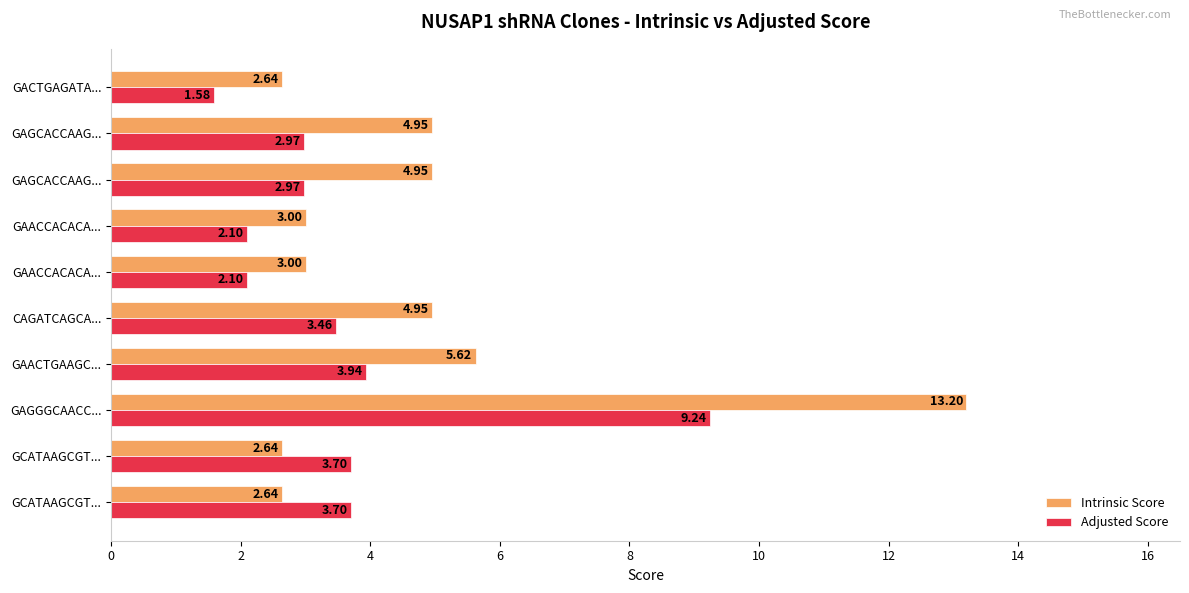

Reading left to right, list all the values displayed in this chart.

Intrinsic Score: 2.6	2.6	13.2	5.6	5.0	3.0	3.0	5.0	5.0	2.6
Adjusted Score: 3.7	3.7	9.2	3.9	3.5	2.1	2.1	3.0	3.0	1.6